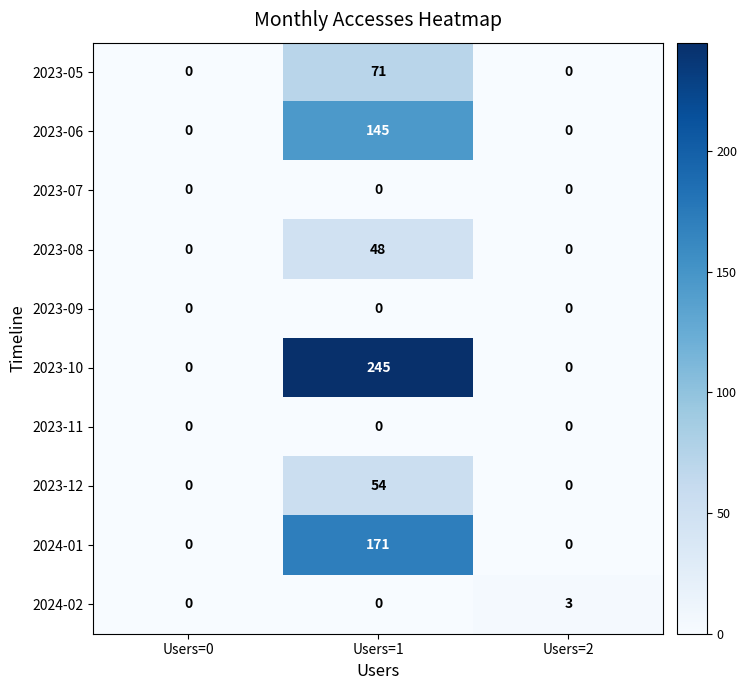

What is the spread (max minus min) of values at Users=2?

3